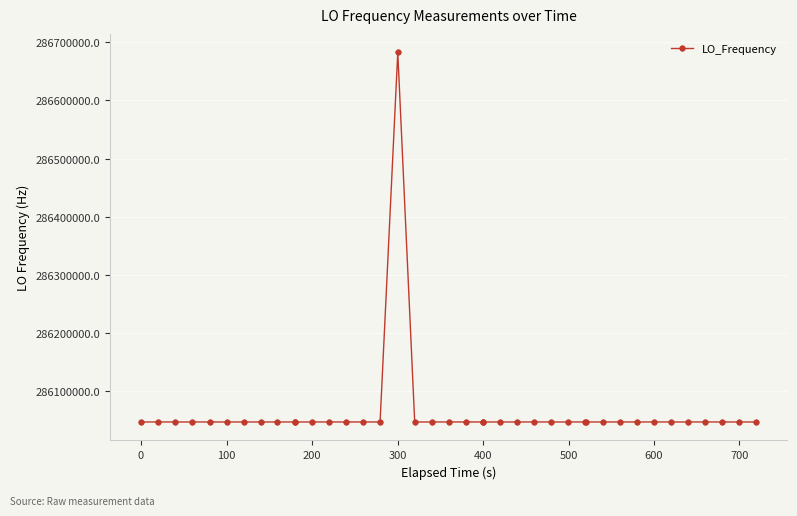

What is the average value?

286062894.4